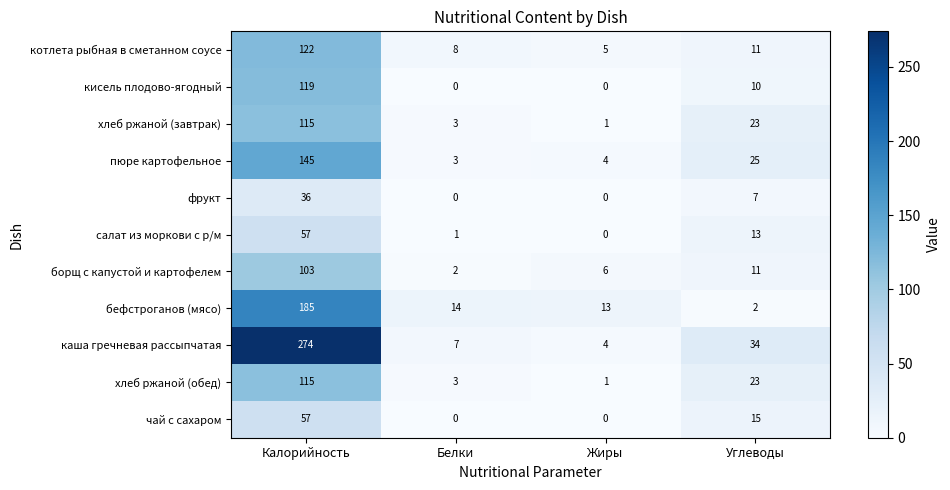

What is the spread (max minus min) of values at Белки?

14